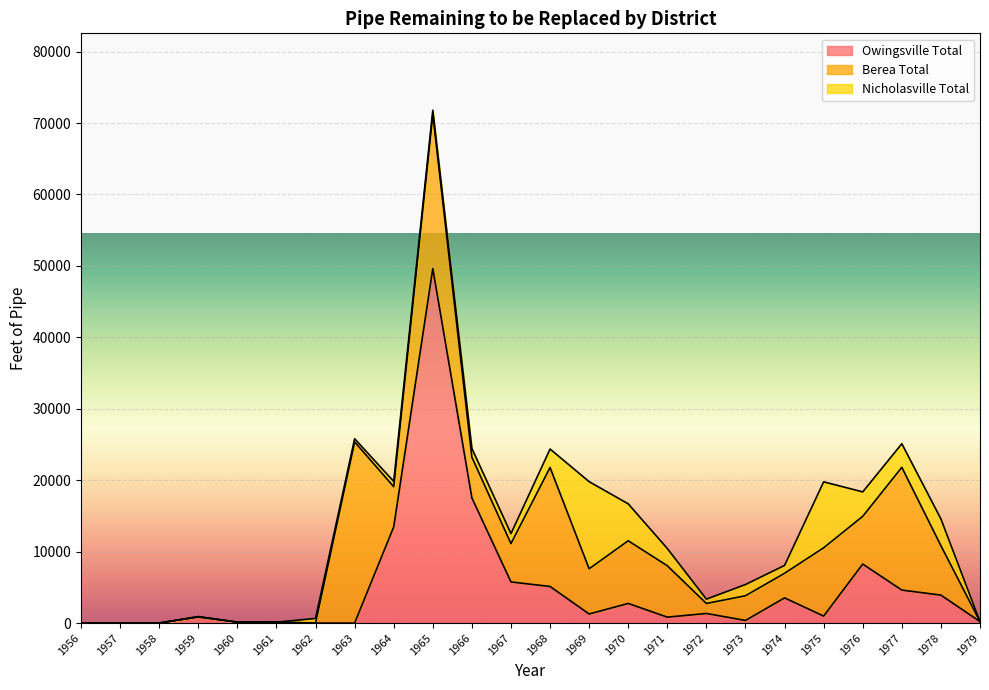

The value of Owingsville Total at 1969 is 1270. True or false?

True